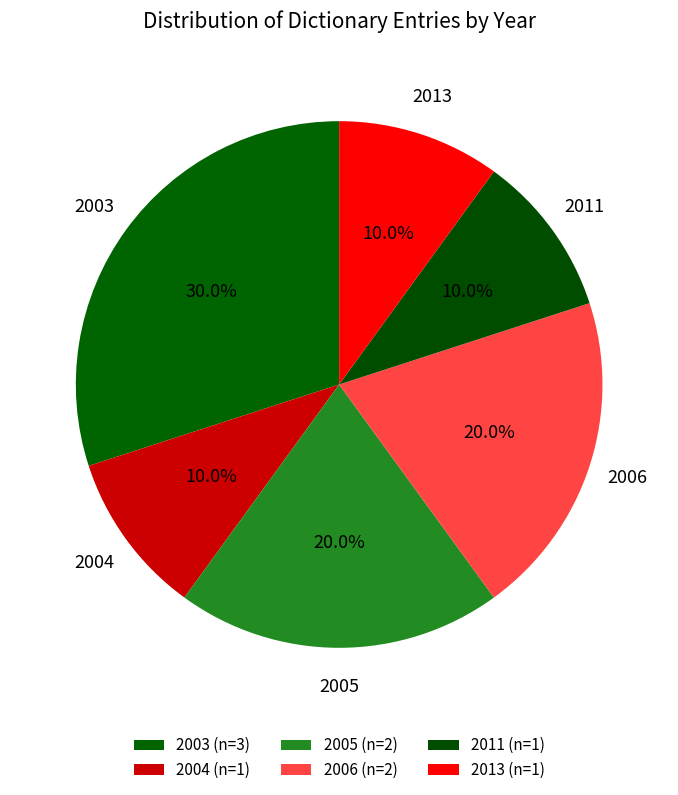

Is there any slice that represents more than half of the pie?

No